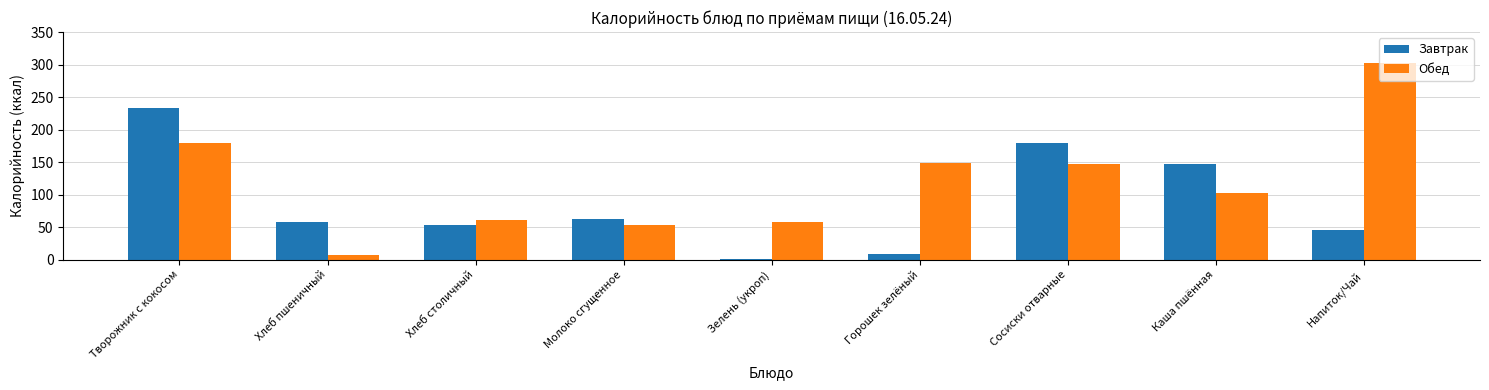

Which series changed the most between Горошек зелёный and Каша пшённая?

Завтрак